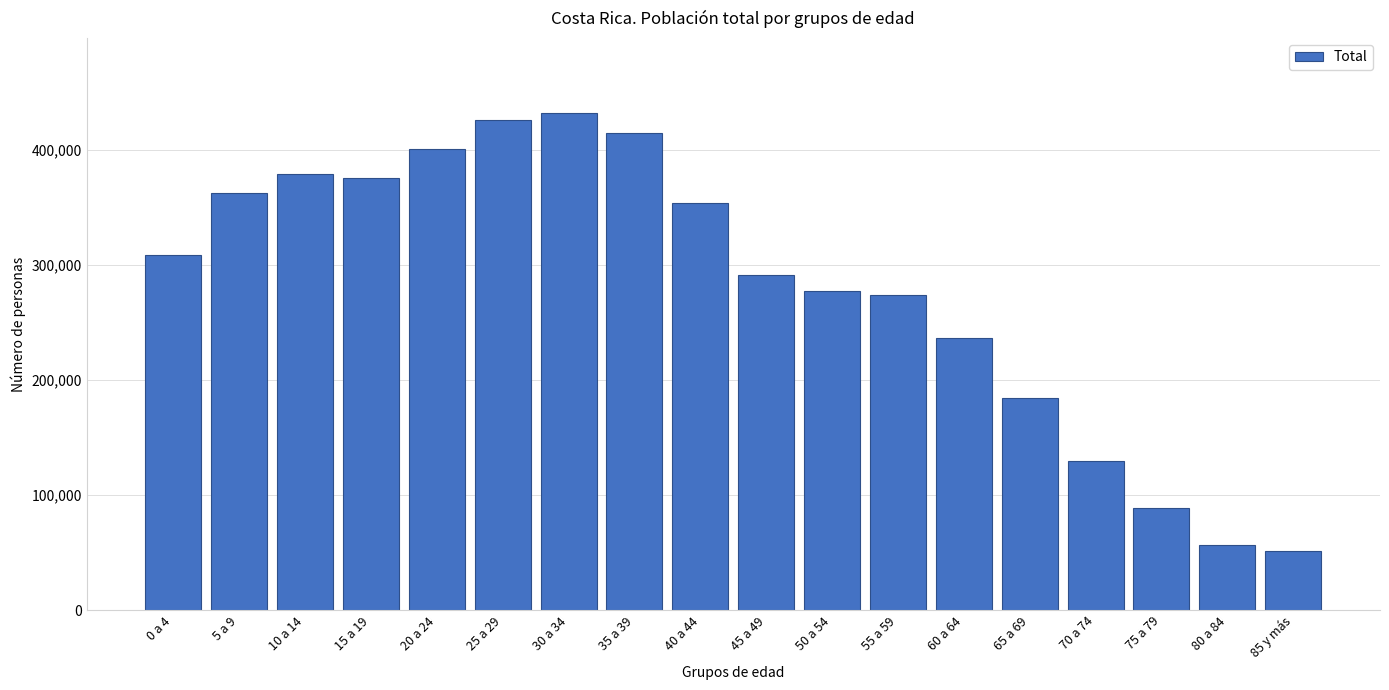

Reading left to right, list all the values displayed in this chart.

308752	362925	379502	375567	400686	426464	432519	414515	354153	291259	277032	273868	236518	184077	129788	88595	56243	51734